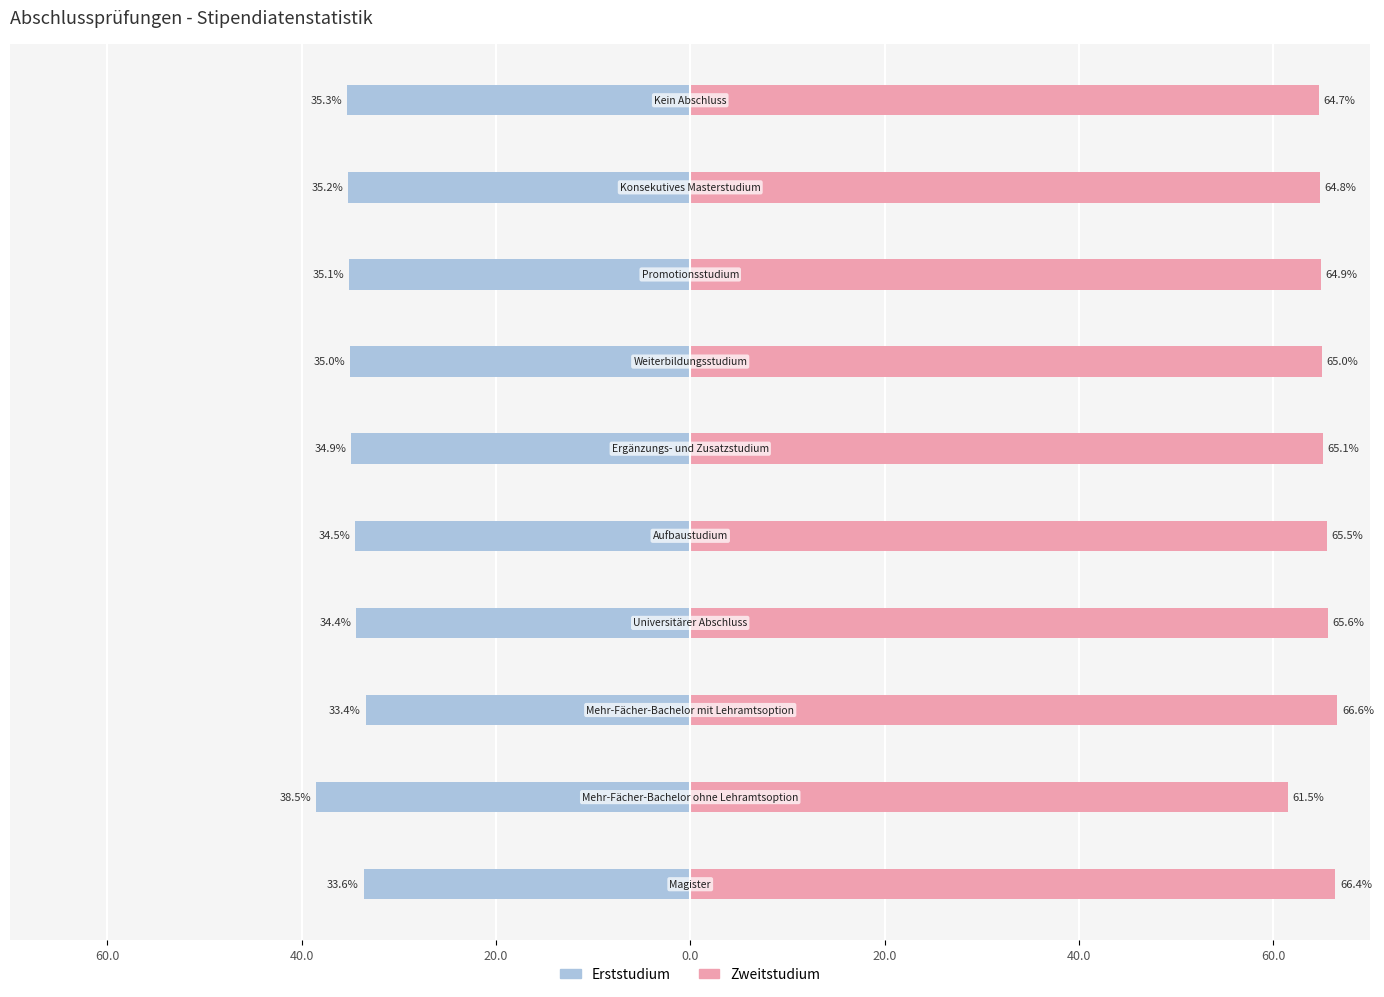

Reading right to left, list all the values displayed in this chart.

Erststudium: -35.3	-35.2	-35.1	-35.0	-34.9	-34.5	-34.4	-33.4	-38.5	-33.6
Zweitstudium: 64.7	64.8	64.9	65.0	65.1	65.5	65.6	66.6	61.5	66.4